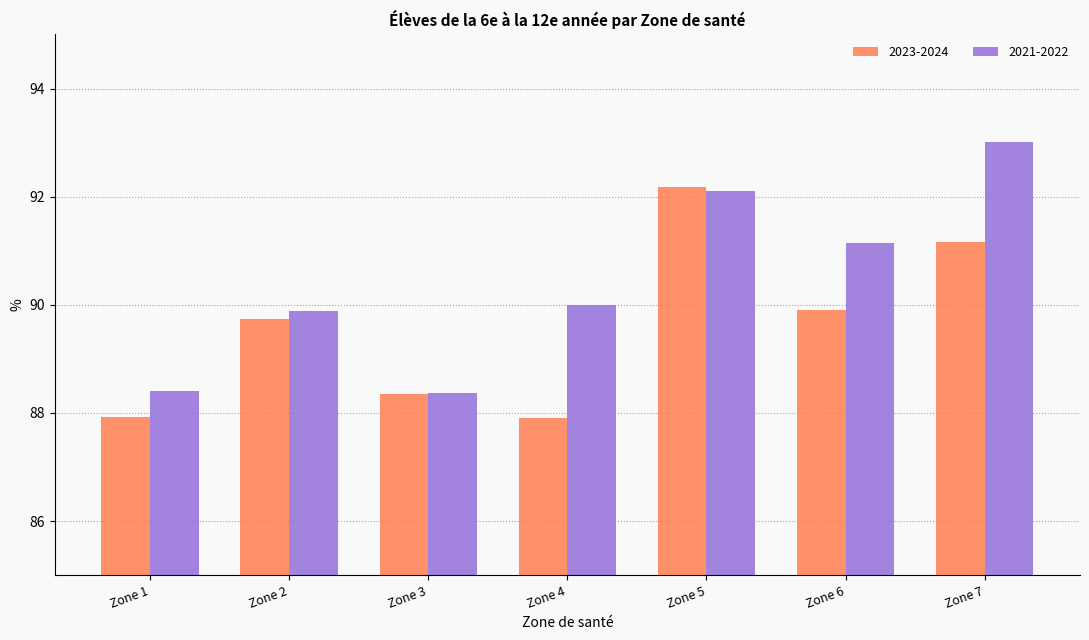

How many series are shown in this chart?

2